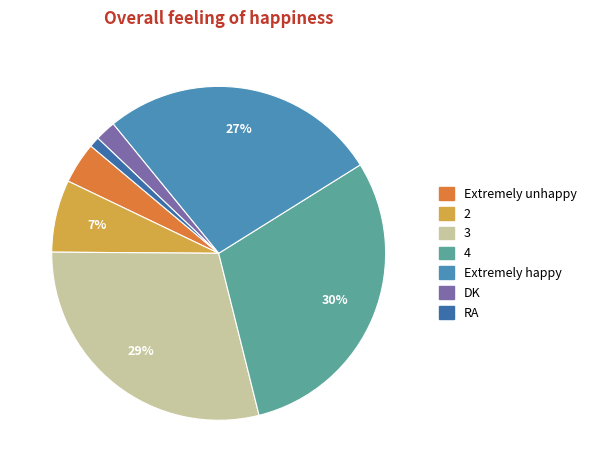

To the nearest percent, what is the combined percentage of RA and Extremely happy?

28%